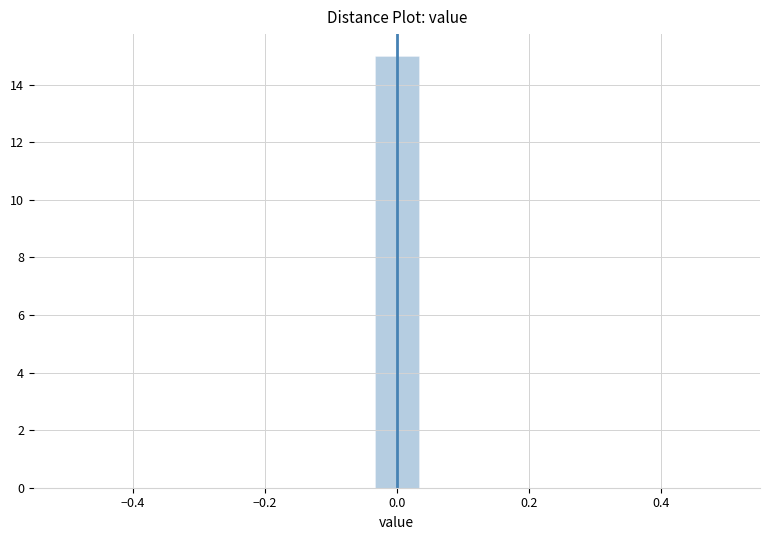

Read against the x-axis, roughly where is the centre of the tallest bar?

0.00